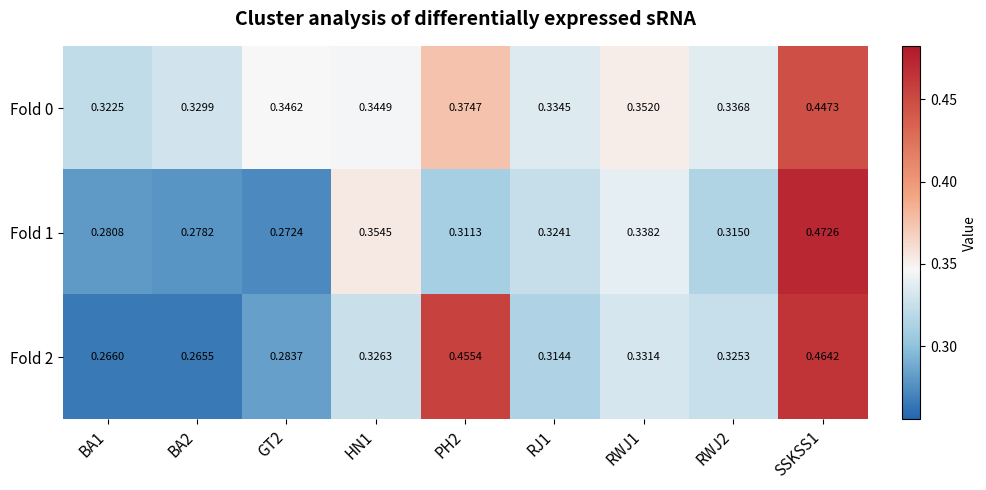

Is the value of Fold 1 at SSKSS1 greater than the value of Fold 2 at HN1?

Yes